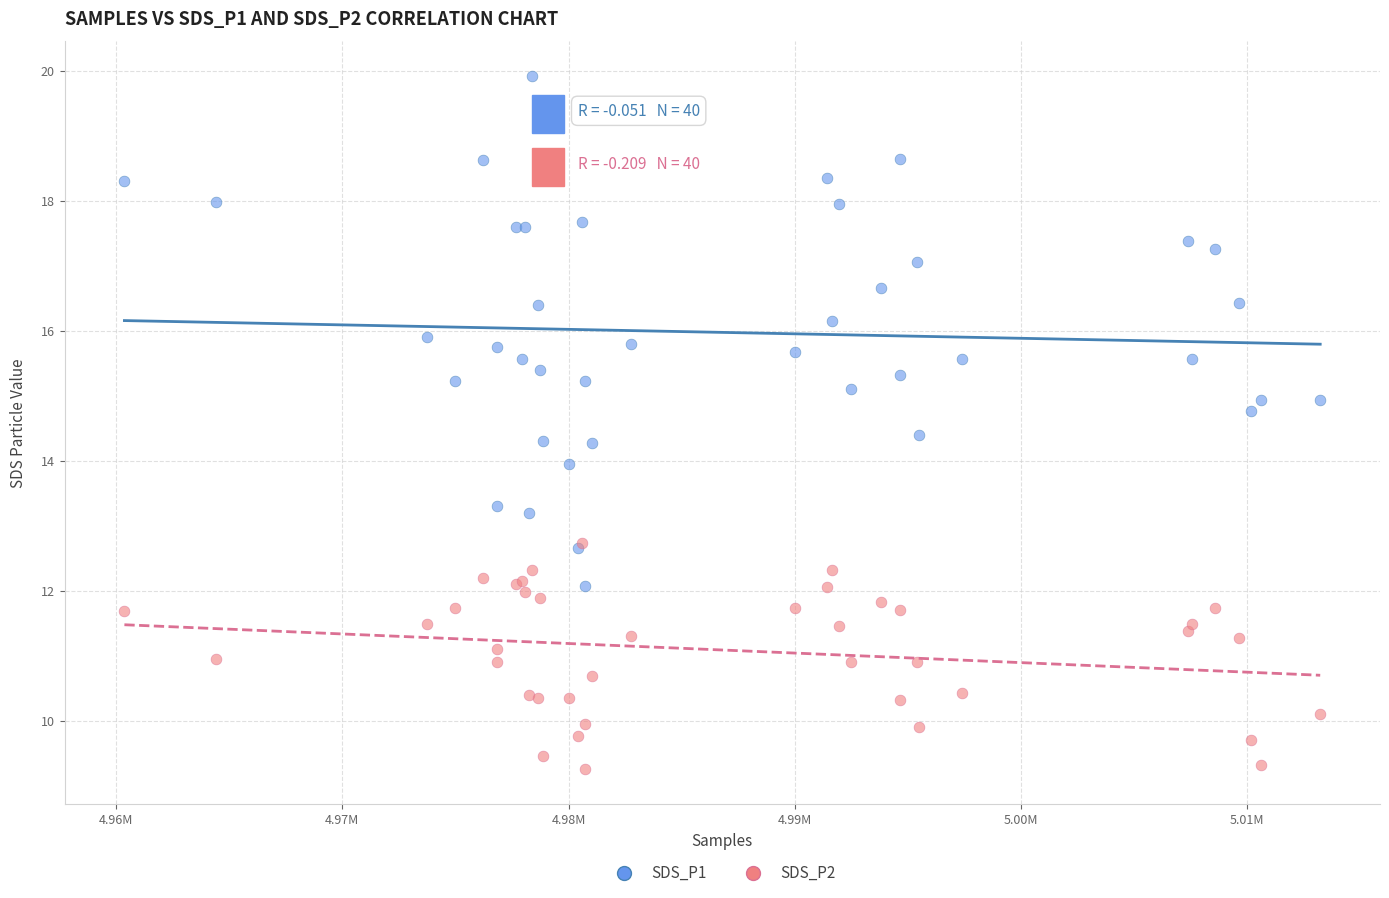

What are all the series names shown in the legend?

SDS_P1, SDS_P2